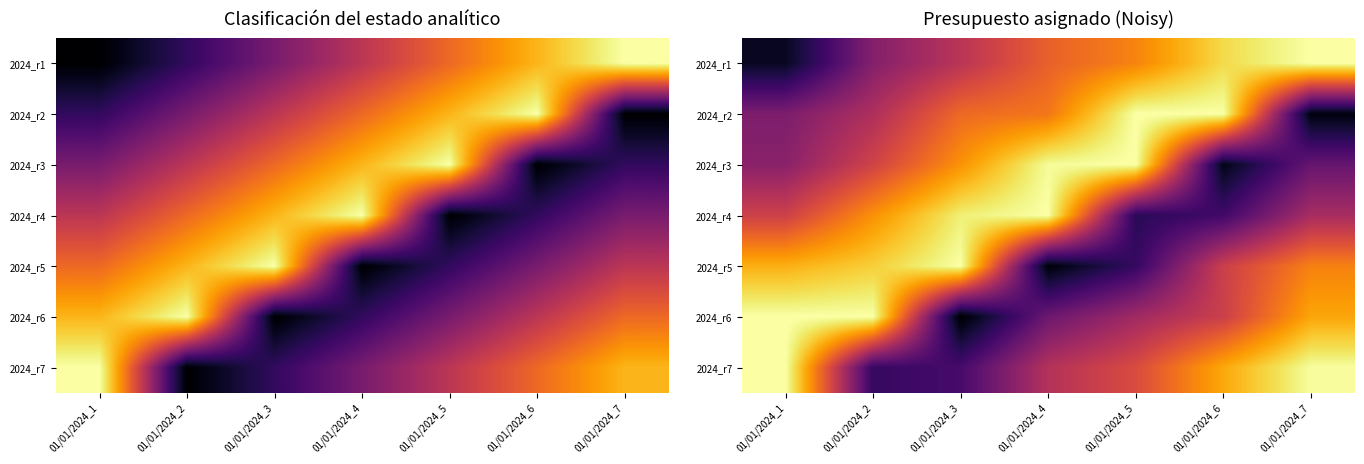

Is the value of 2024_r6 at 01/01/2024_5 greater than the value of 2024_r5 at 01/01/2024_1?

No